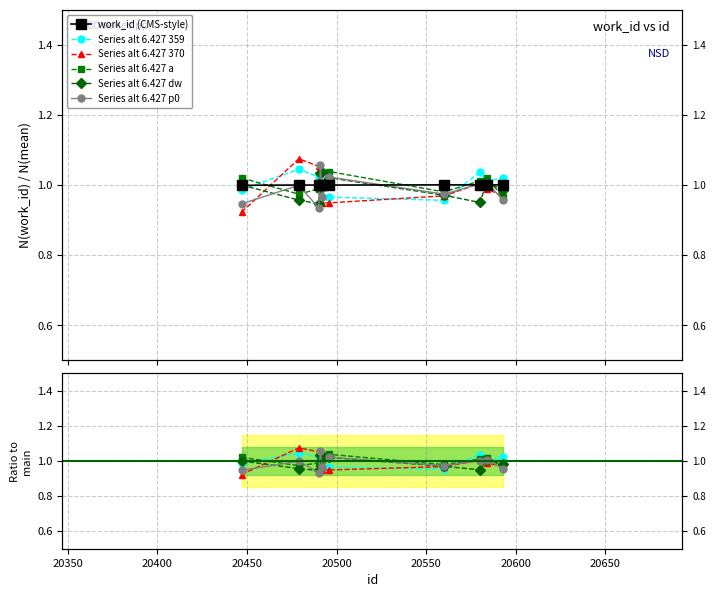

The chart shows a value of 1.5 at 20580. True or false?

False